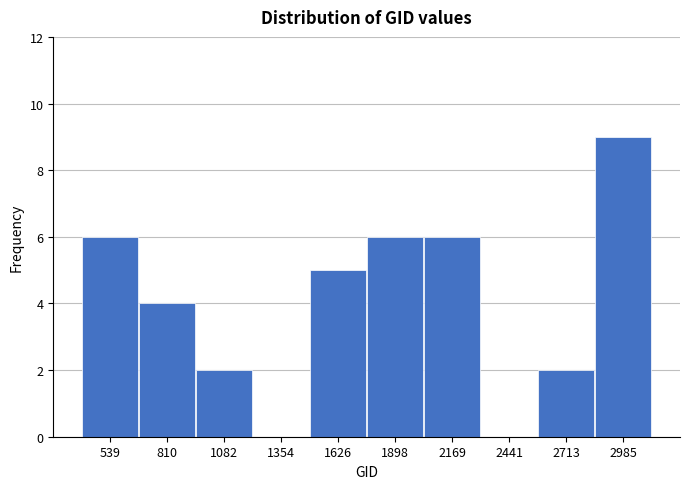

Reading right to left, transcribe all the data shown in this chart.

2985=9	2713=2	2441=0	2169=6	1898=6	1626=5	1354=0	1082=2	810=4	539=6